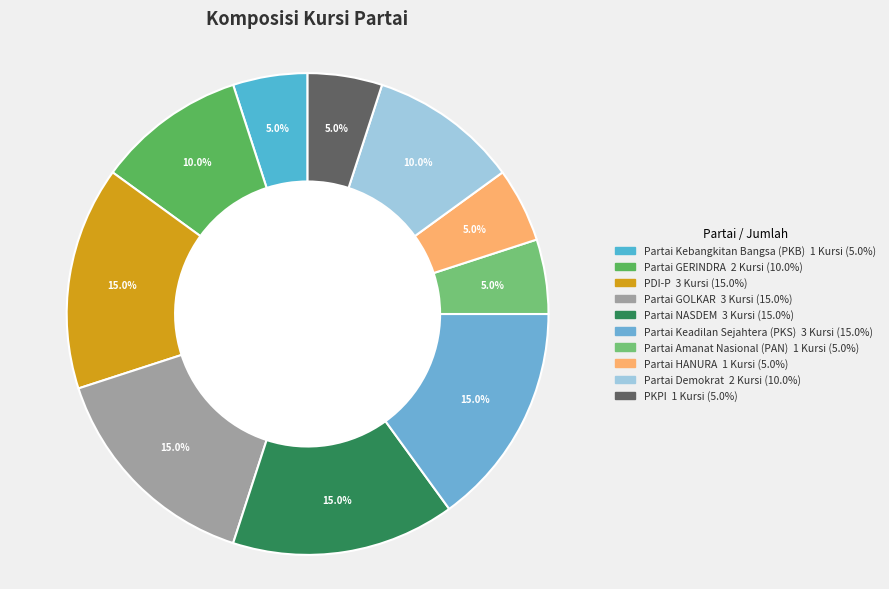

Which has a higher value, Partai HANURA or Partai Kebangkitan Bangsa (PKB)?

Partai HANURA